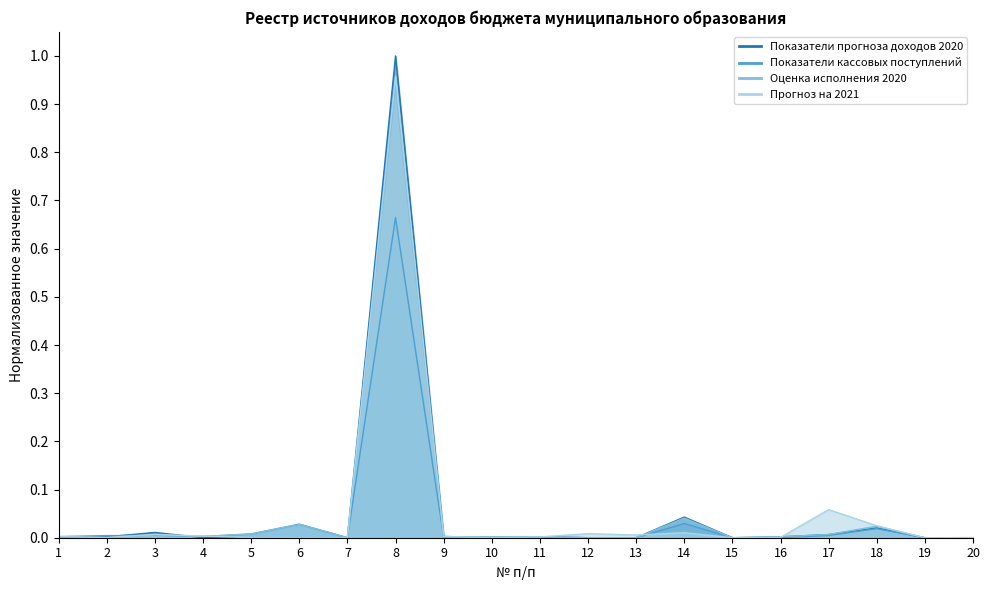

What is the difference between the maximum and minimum values in the Показатели кассовых поступлений series?

0.7